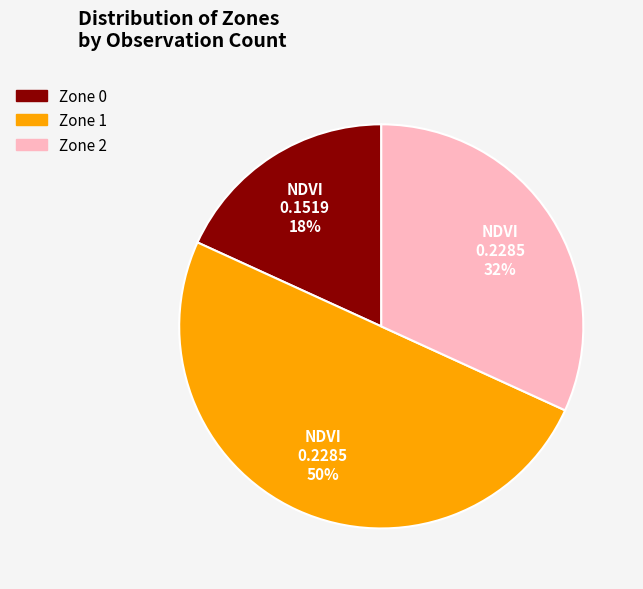

How many segments does this pie chart have?

3